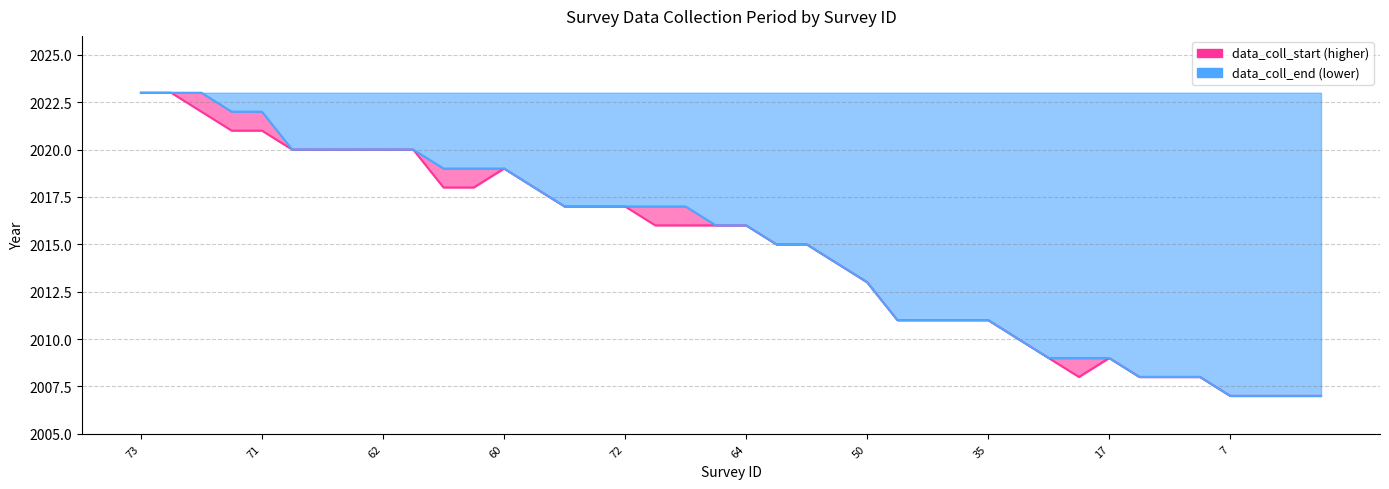

Is the value of data_coll_start at 64 greater than the value of data_coll_end at 25?

Yes